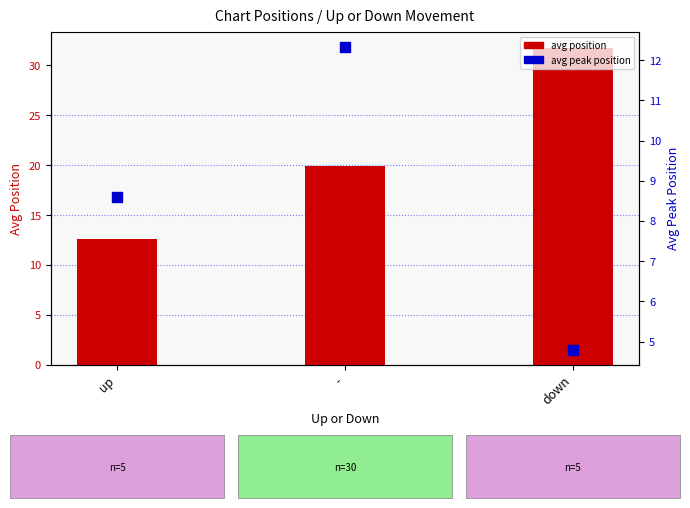

Is the value of avg position at up greater than the value of avg peak position at down?

Yes